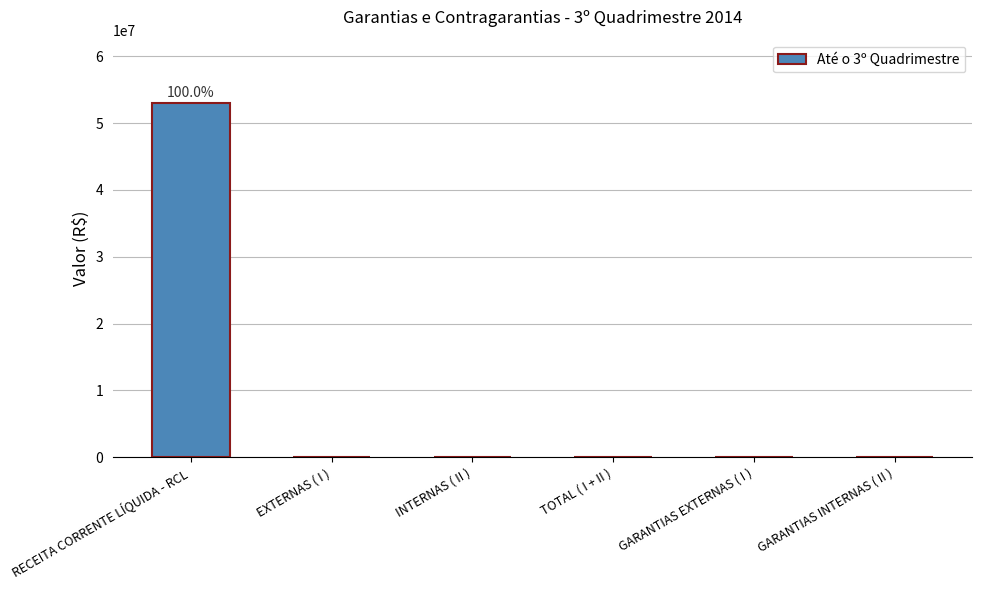

What is the difference between the values at RECEITA CORRENTE LÍQUIDA - RCL and GARANTIAS INTERNAS ( II )?

52944739.6